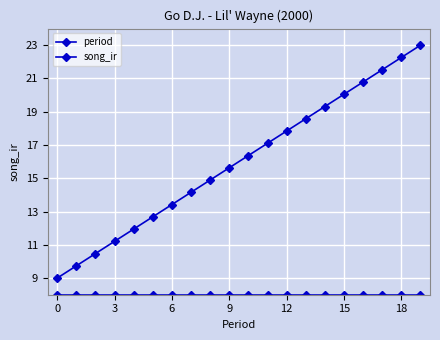

Rank the series by their maximum value, from lowest to highest.

song_ir, period